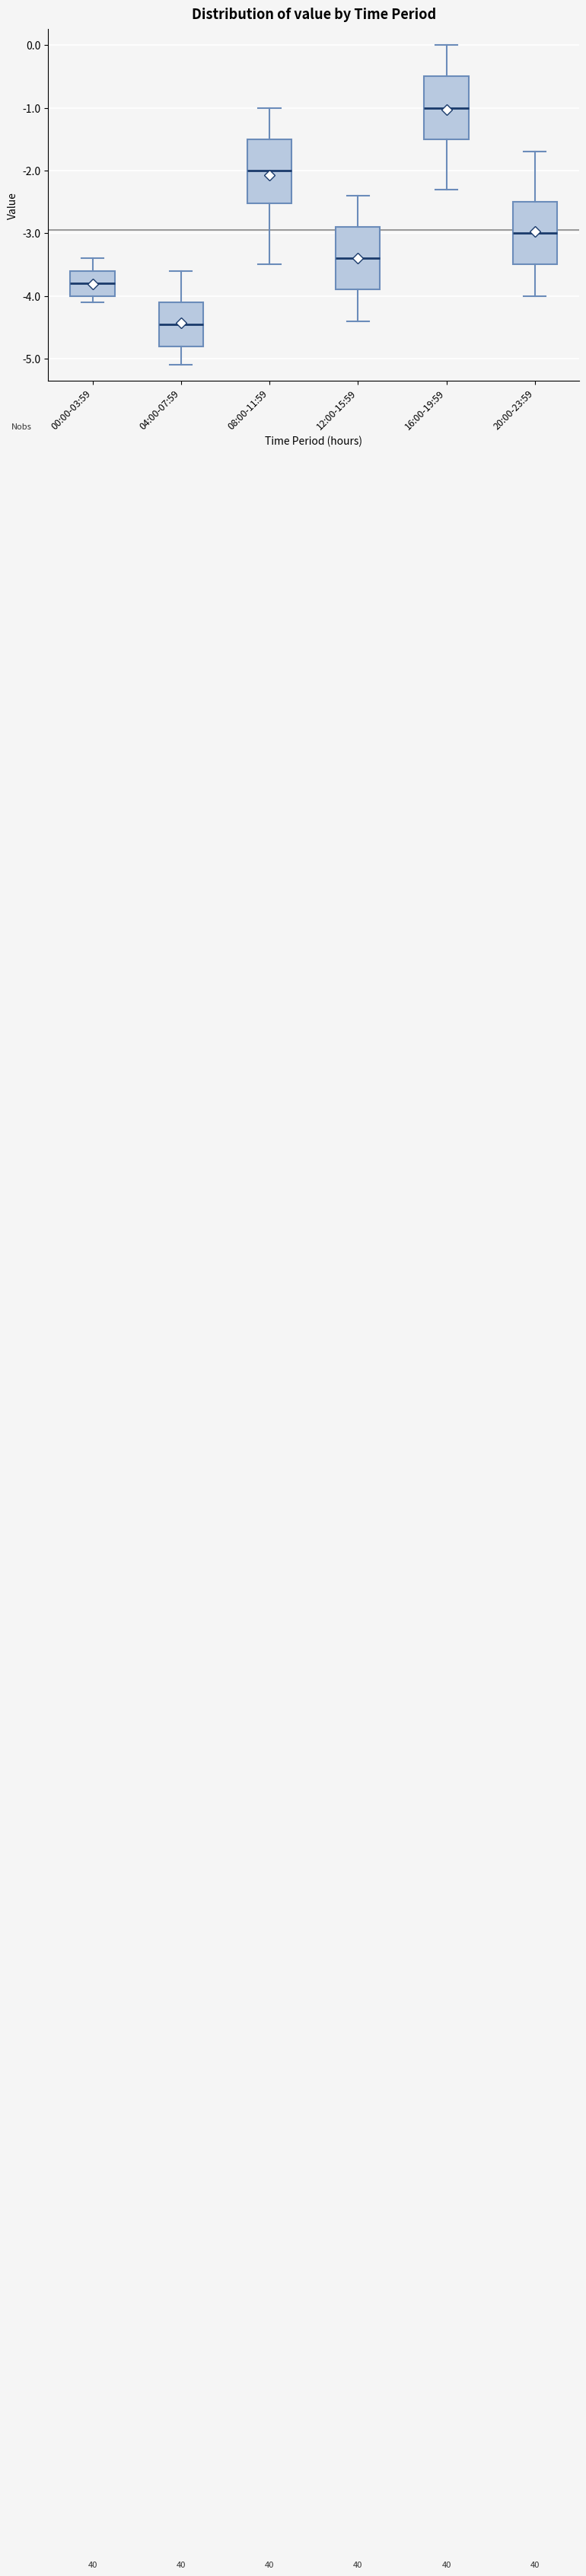

Reading left to right, read every box against the y-axis: the position of its median line, the range the box covers, and the ends of its whiskers. The values are not printed on the chart, so give them approximately, as read against the axis.

00:00-03:59: median -3.8, box -4.0 to -3.6, whiskers -4.1 to -3.4
04:00-07:59: median -4.4, box -4.8 to -4.1, whiskers -5.1 to -3.6
08:00-11:59: median -2.0, box -2.5 to -1.5, whiskers -3.5 to -1.0
12:00-15:59: median -3.4, box -3.9 to -2.9, whiskers -4.4 to -2.4
16:00-19:59: median -1.0, box -1.5 to -0.5, whiskers -2.3 to 0.0
20:00-23:59: median -3.0, box -3.5 to -2.5, whiskers -4.0 to -1.7